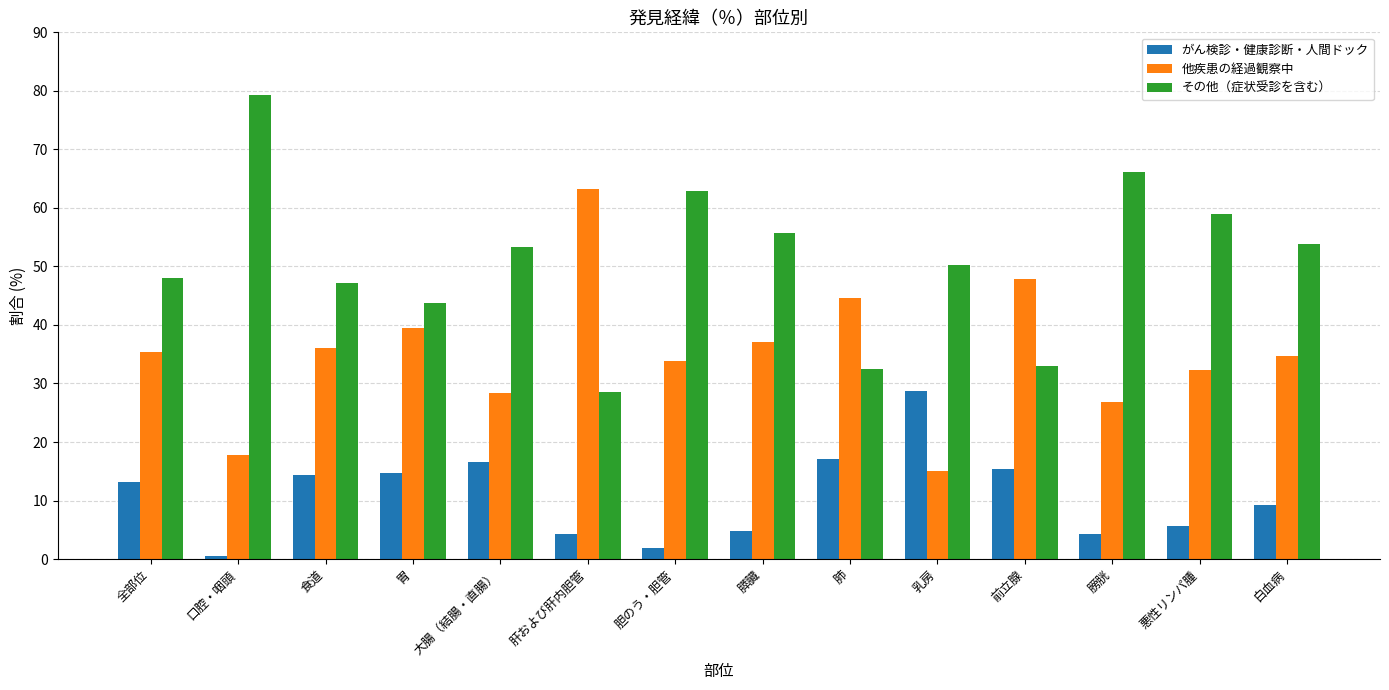

What is the value of the 他疾患の経過観察中 bar at the 3rd from the left?

36.1